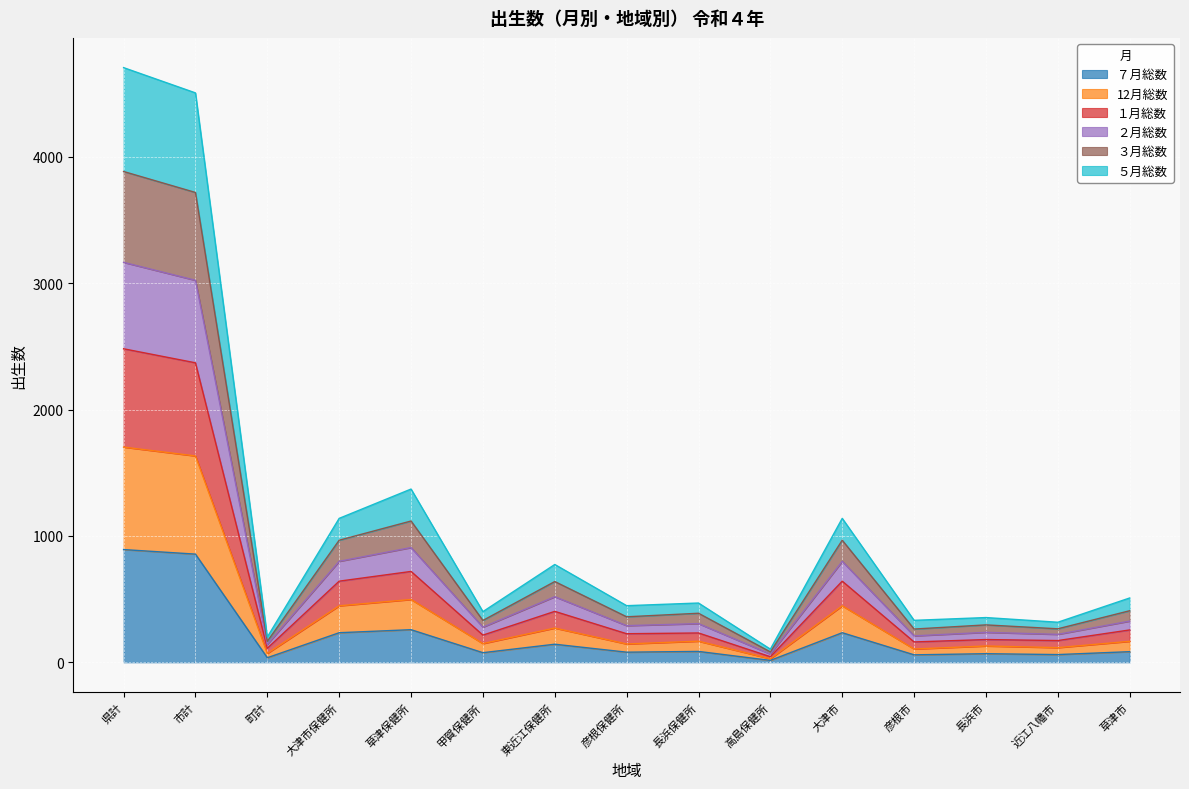

In ７月総数, how many points are higher than both neighbors (excluding endpoints)?

5